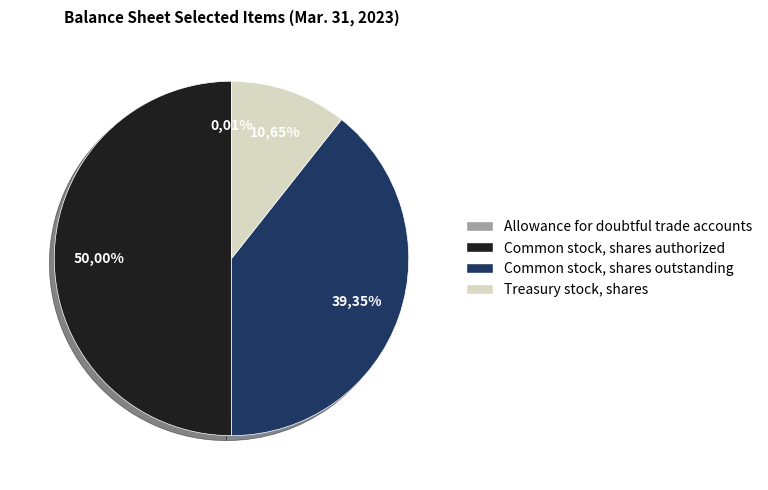

Which category has the biggest portion of the pie?

Common stock, shares authorized